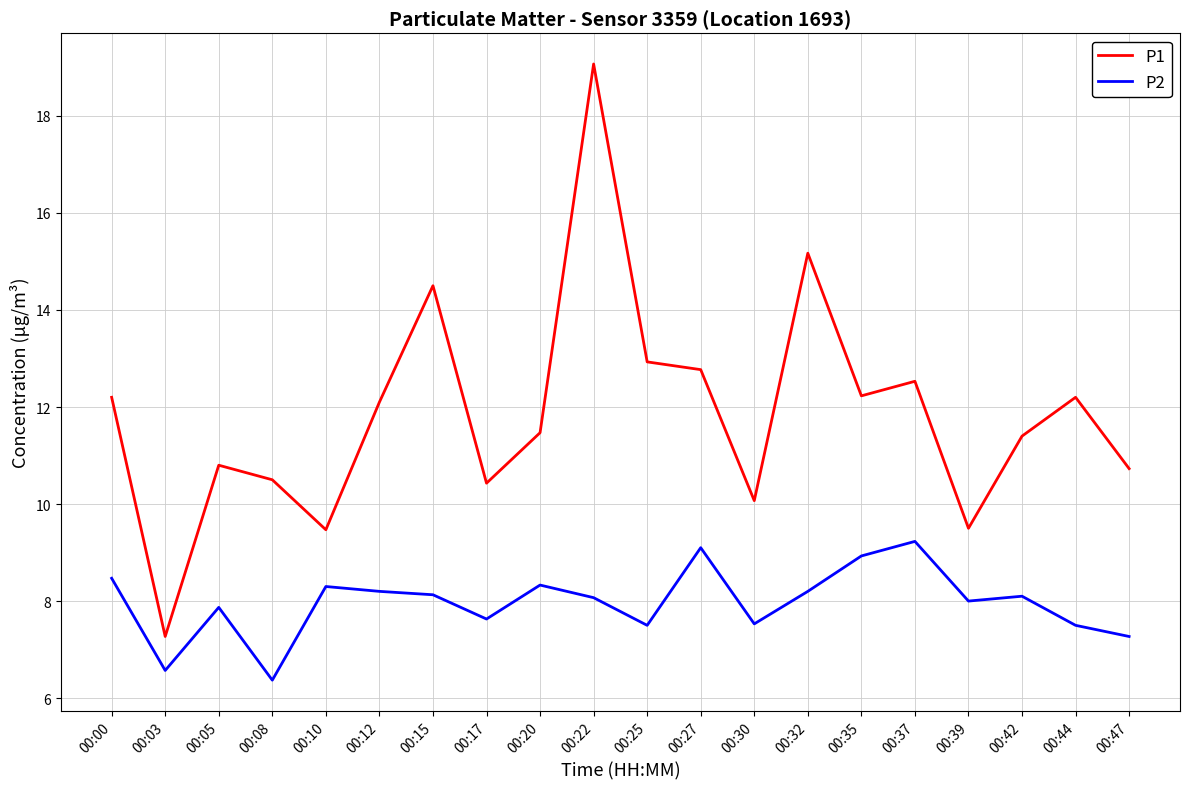

List the series in order of their peak value, highest first.

P1, P2